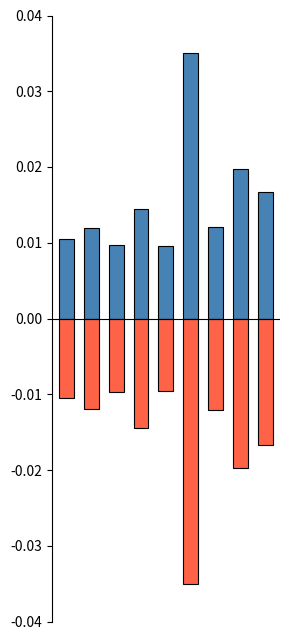

How many groups of bars are there?

9